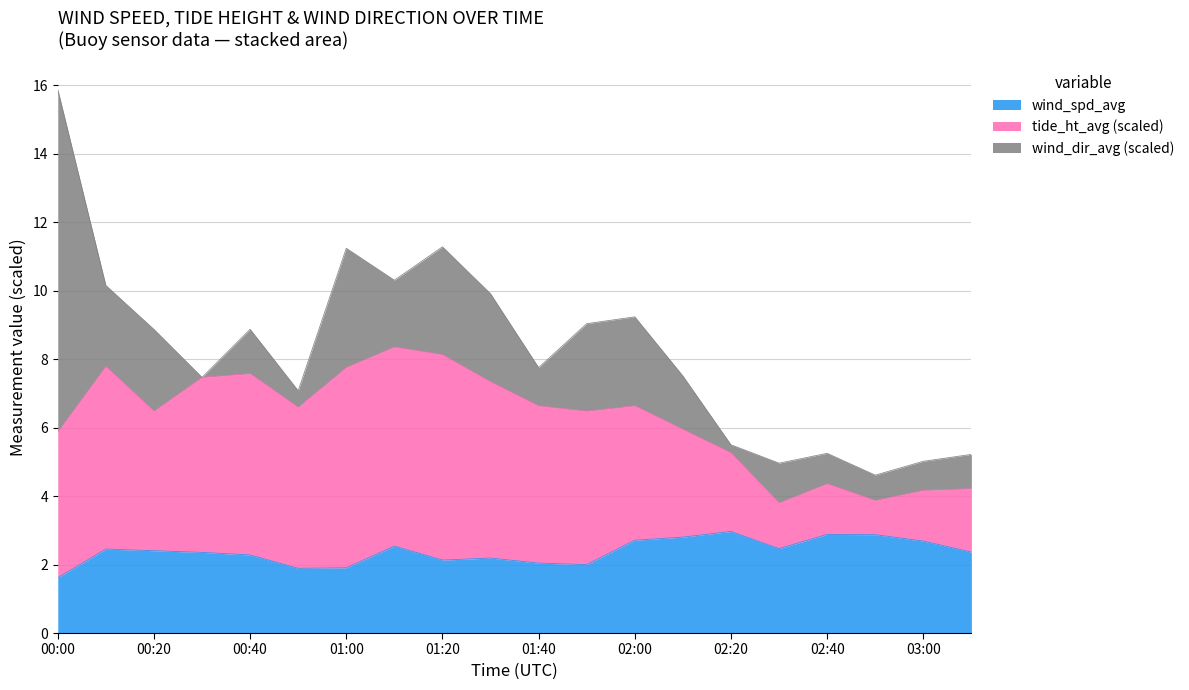

Which has a higher value, 00:00 or 02:30?

02:30